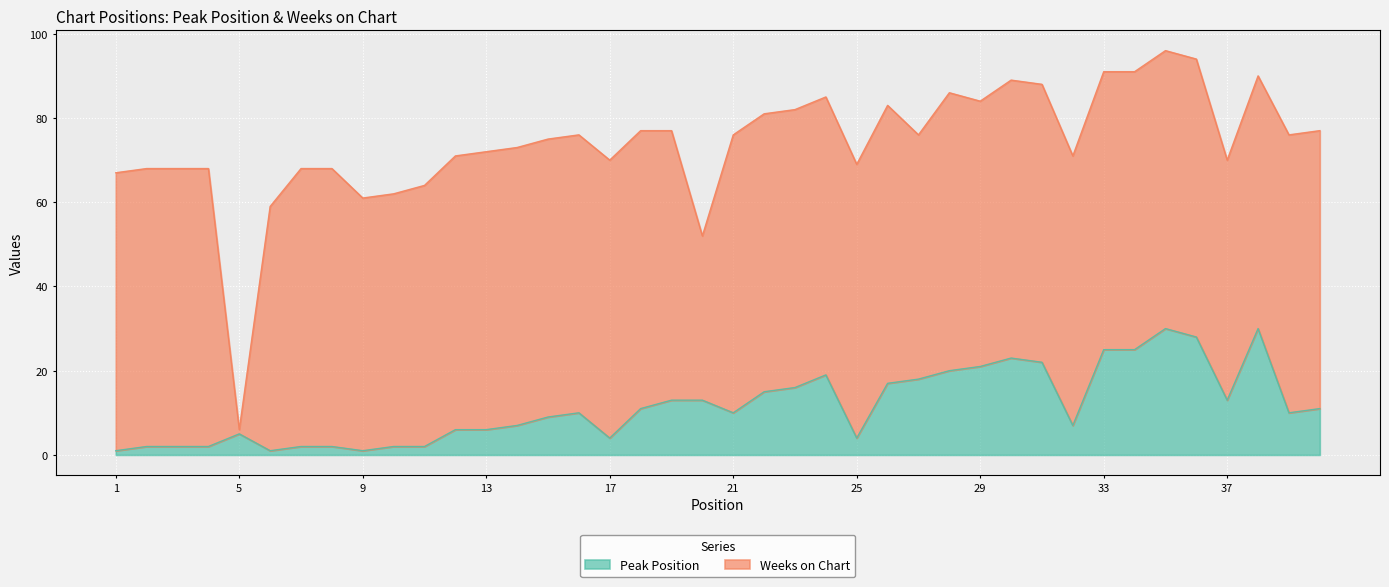

What is the maximum value for Peak Position?

30